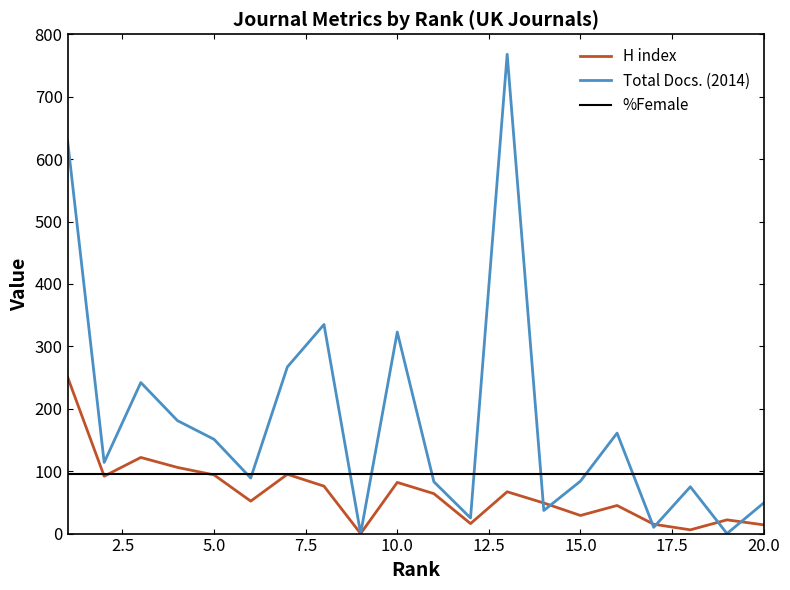

At which label does Total Docs. (2014) reach its peak?

13